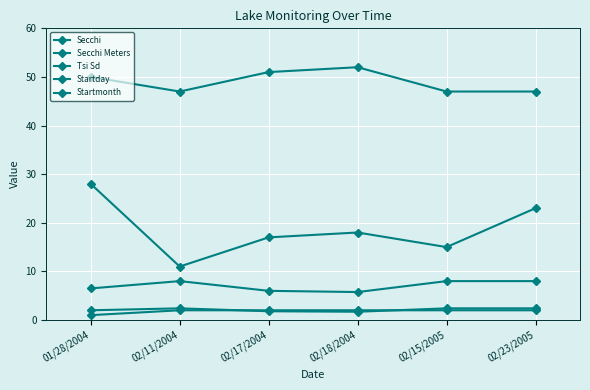

Rank the series at 02/15/2005 from lowest to highest value.

Startmonth, Secchi Meters, Secchi, Startday, Tsi Sd